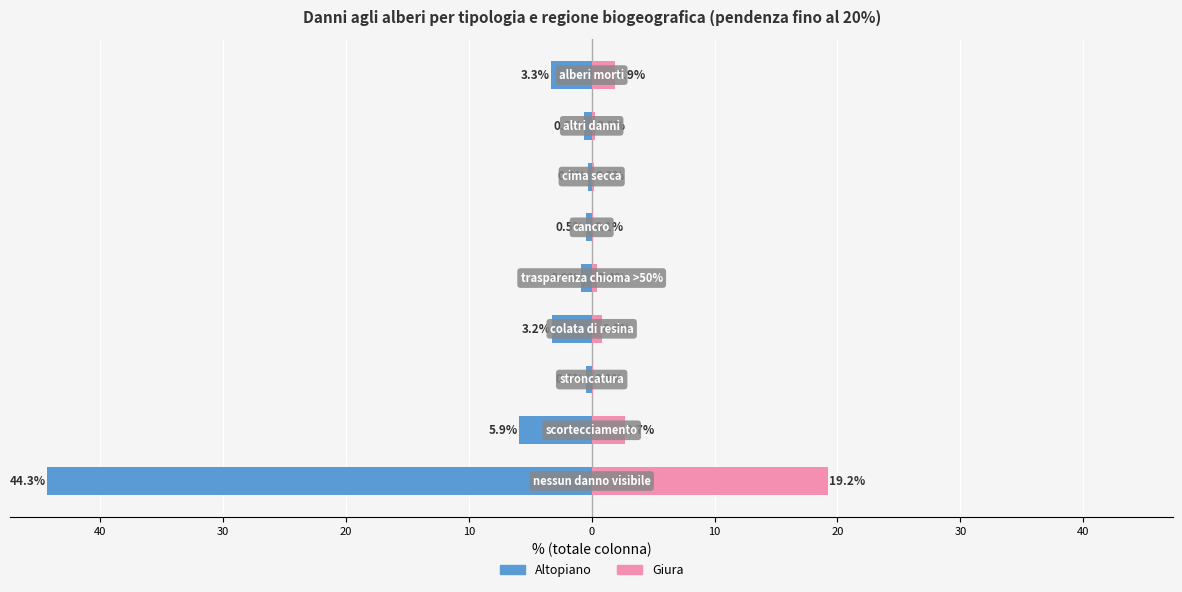

Reading left to right, transcribe all the data shown in this chart.

Altopiano: -44.3	-5.9	-0.5	-3.2	-0.9	-0.5	-0.3	-0.6	-3.3
Giura: 19.2	2.7	0.1	0.8	0.4	0.1	0.2	0.3	1.9